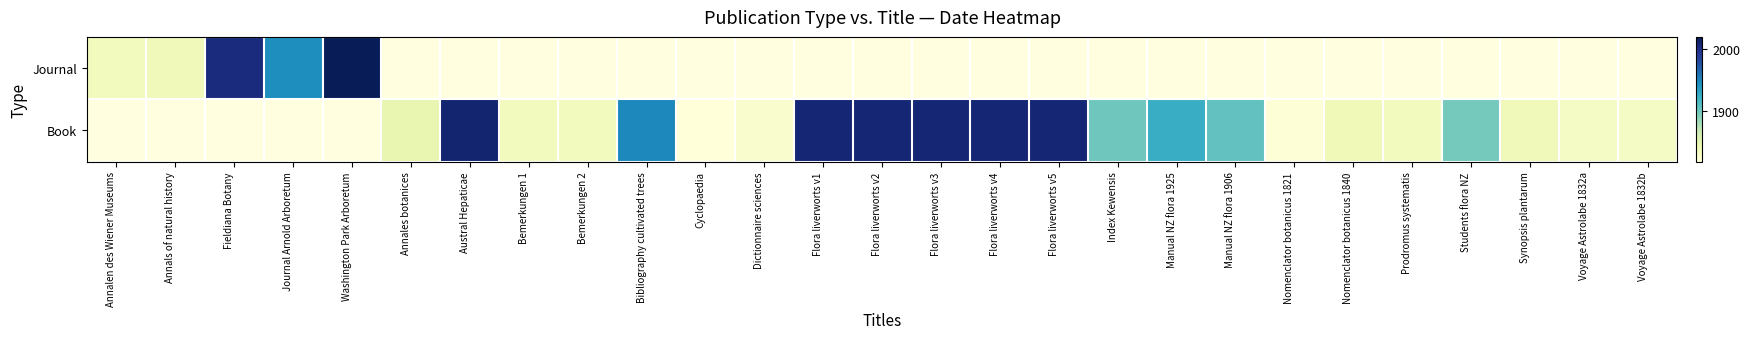

How many values in Journal are above zero?

5